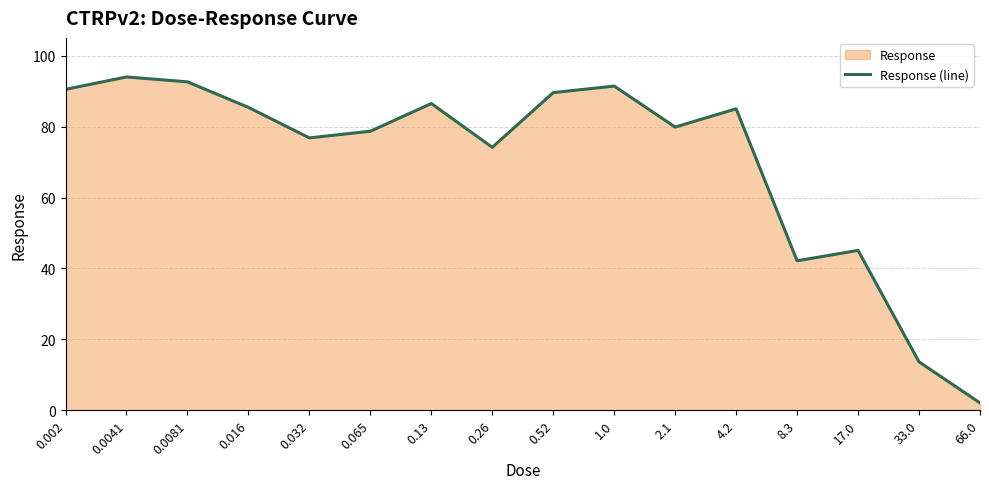

What is the value of the 11th point from the left?

79.9